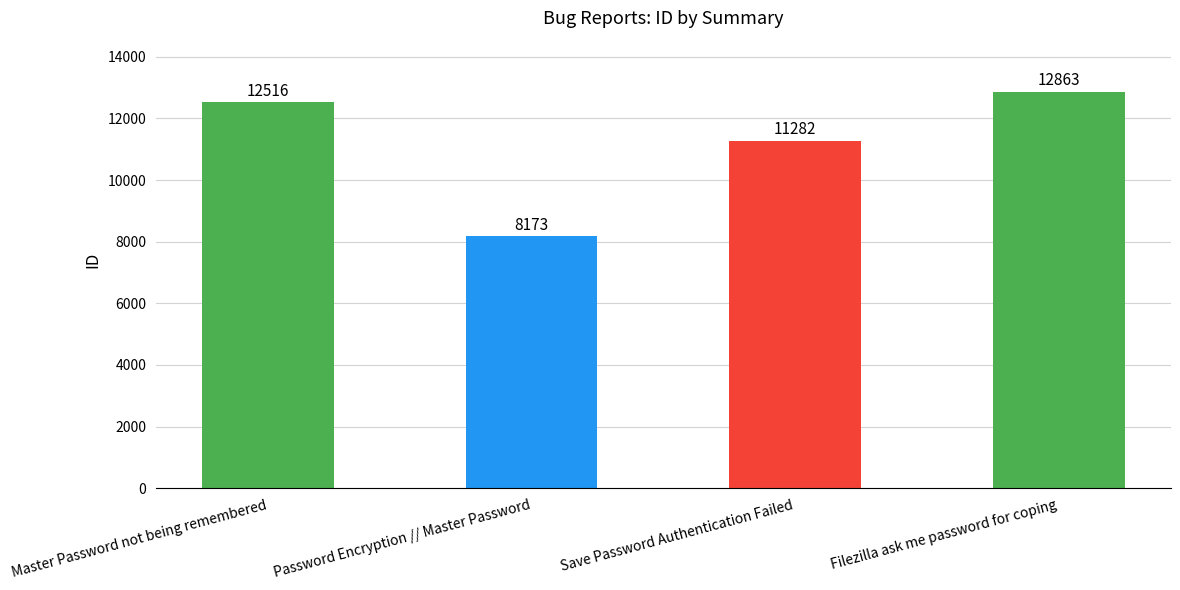

What is the difference between the values at Save Password Authentication Failed and Master Password not being remembered?

1234